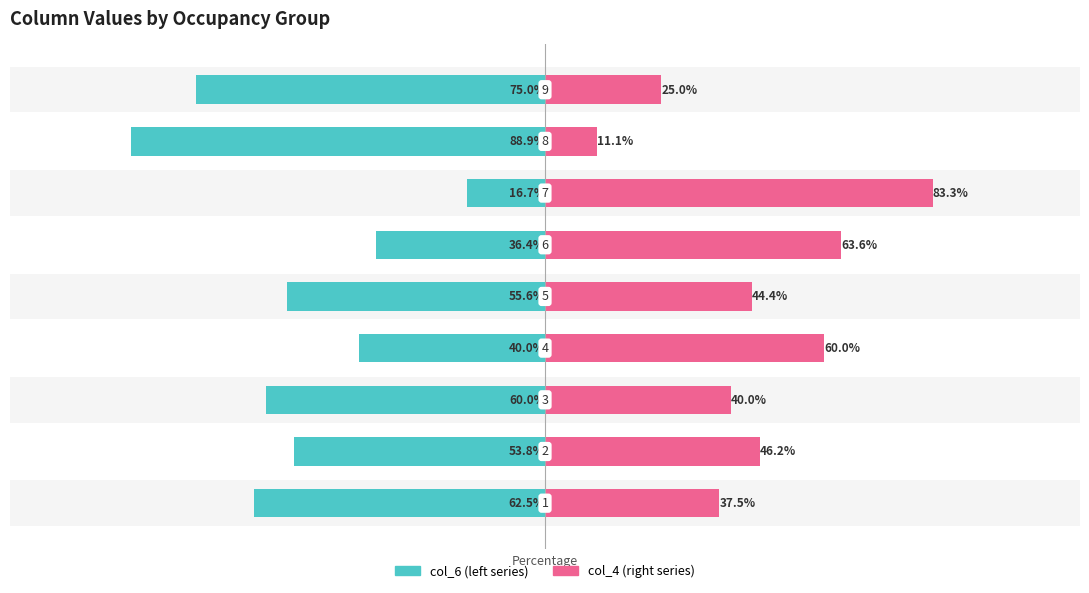

Which series changed the most between 5 and 7?

col_4